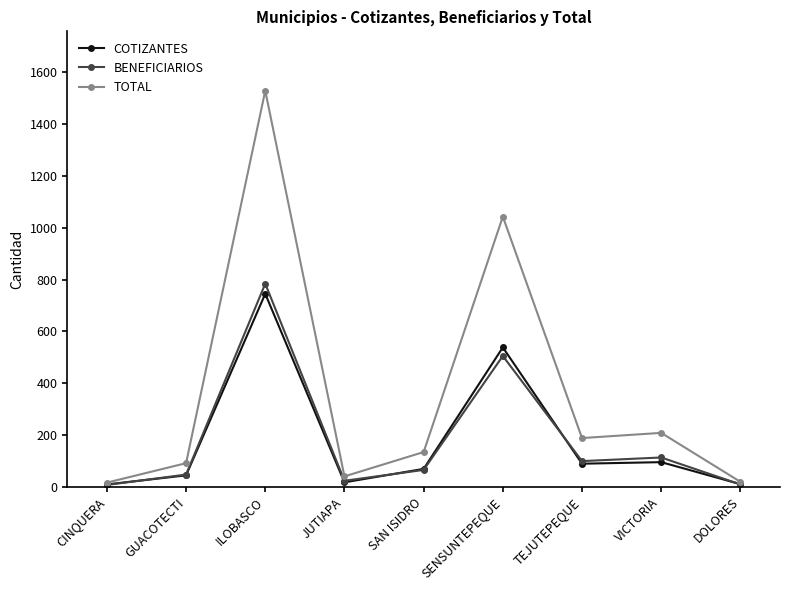

What is the total value across all series at VICTORIA?

416